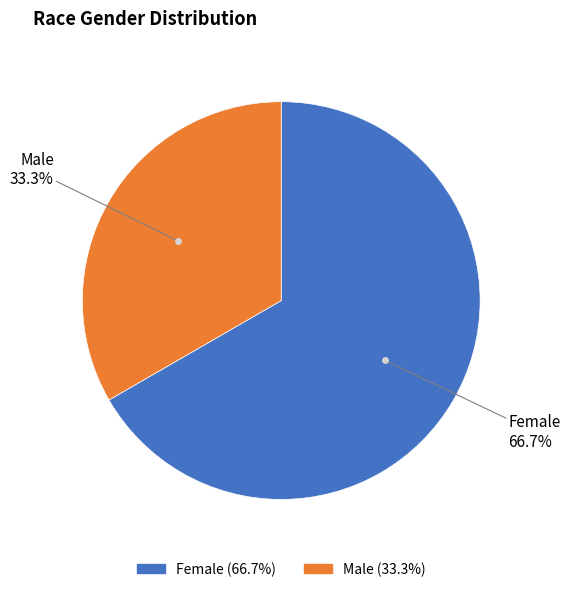

Does any single category account for the majority?

Yes